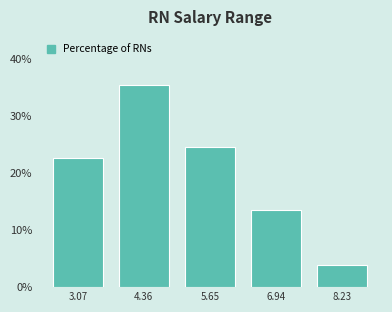

Reading left to right, transcribe this chart: for each bar, give the range it covers on the x-axis and its height. Neither the bar edges nor the heights are printed on the chart, so give them approximately, as read against the axes.

2.4 to 3.8: 23
3.8 to 5.0: 35
5.0 to 6.2: 25
6.2 to 7.6: 14
7.6 to 8.8: 4